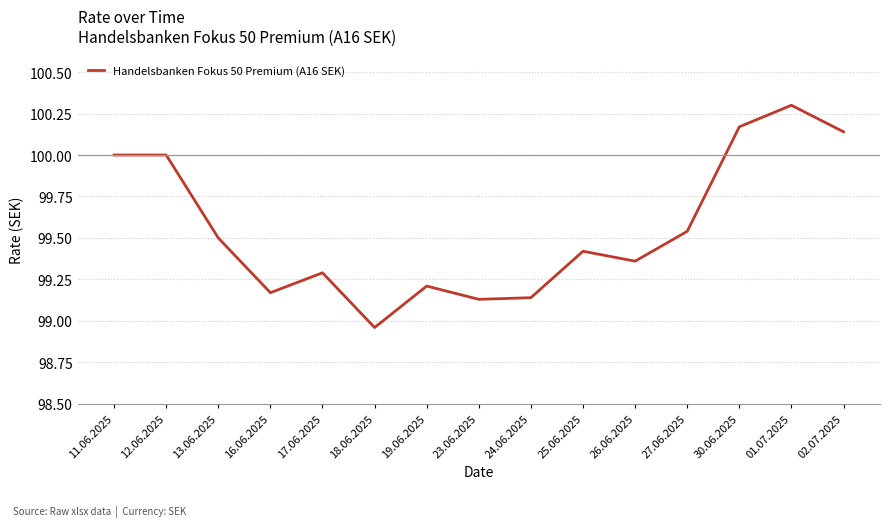

What position from the left is 27.06.2025?

12